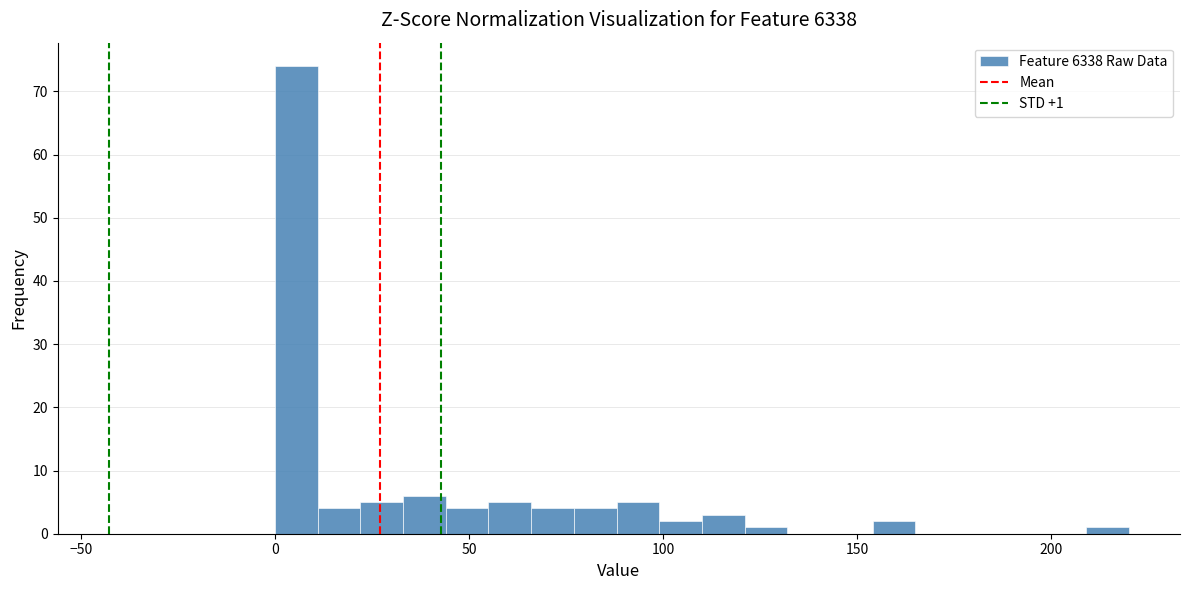

Read against the x-axis, roughly where is the centre of the tallest bar?

5